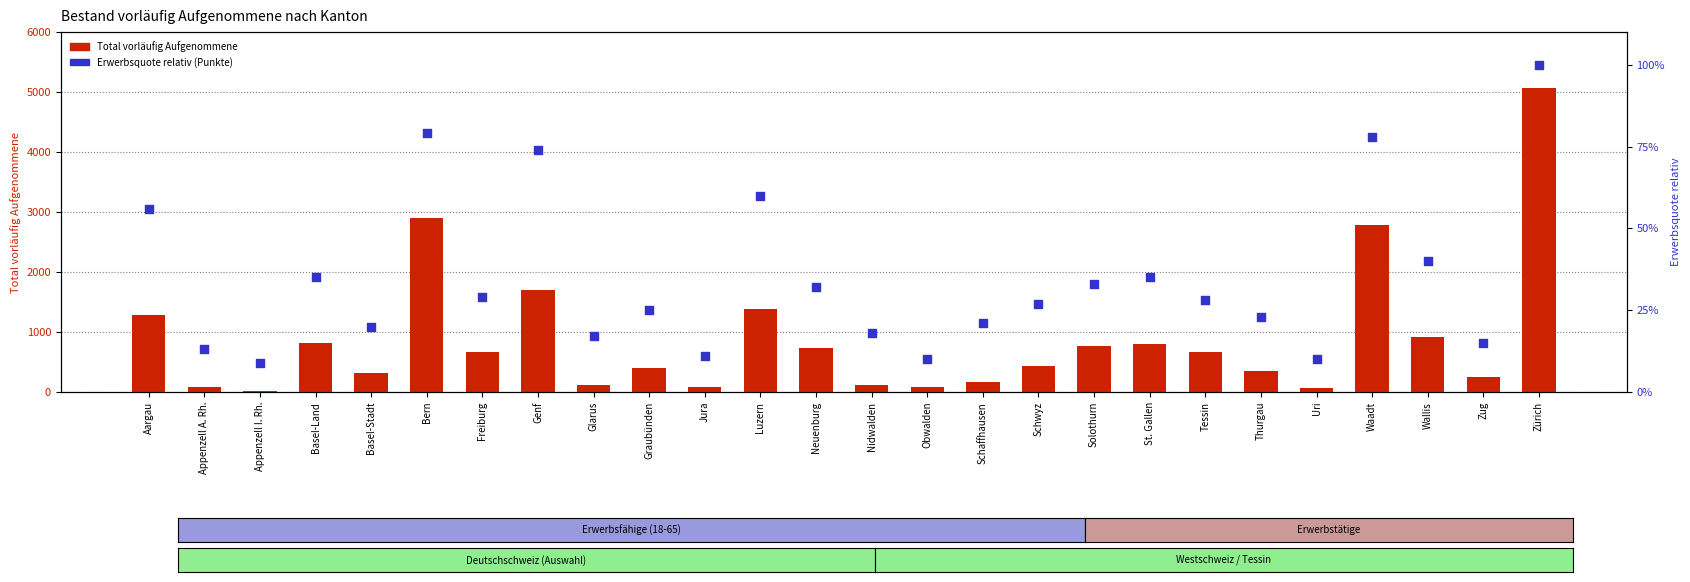

At how many categories does at least one series exceed 4263?

1